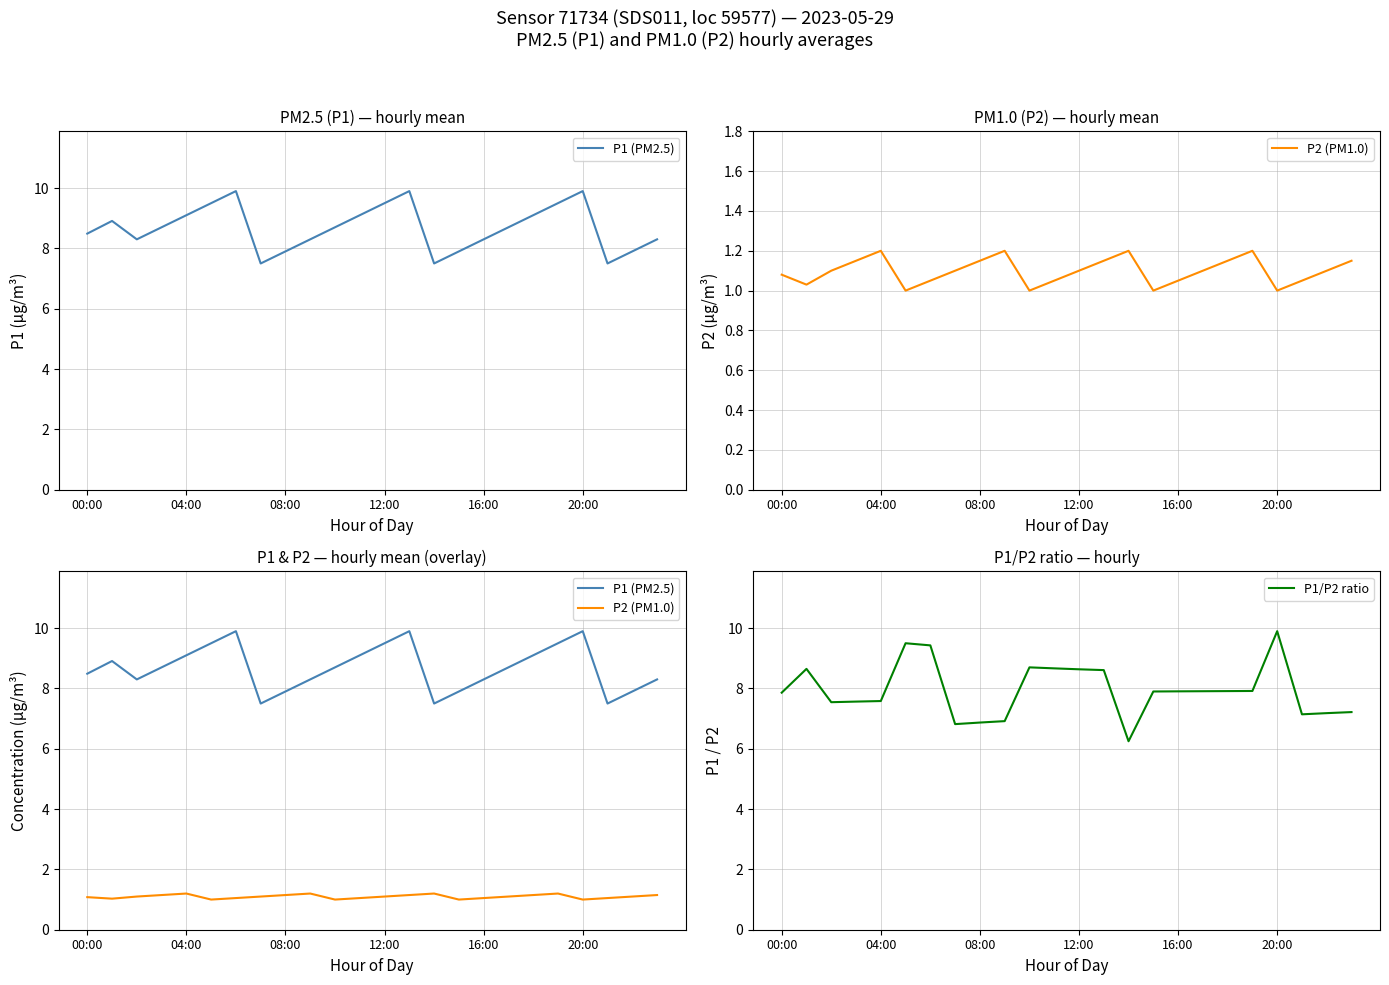

Between 21 and 6, which is larger?

6